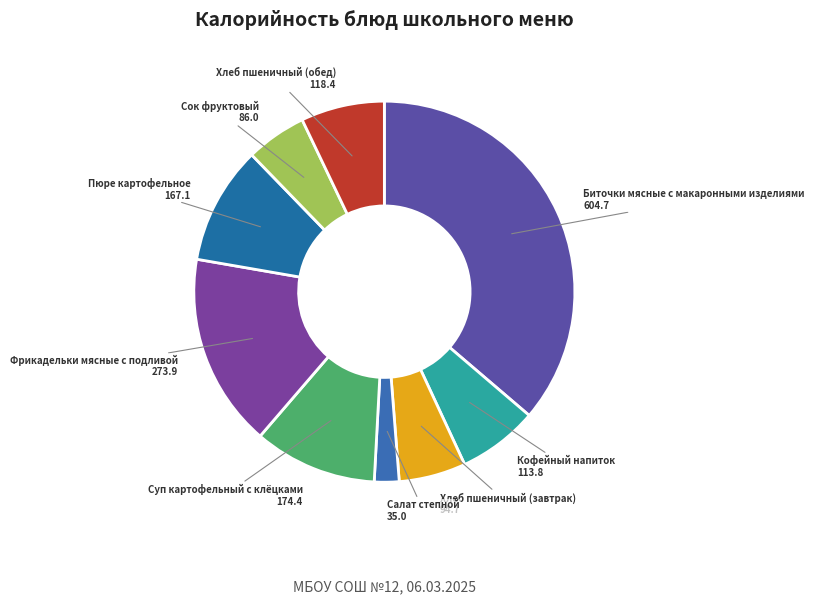

Approximately how many times larger is the value at Салат степной compared to Биточки мясные с макаронными изделиями?

0.1